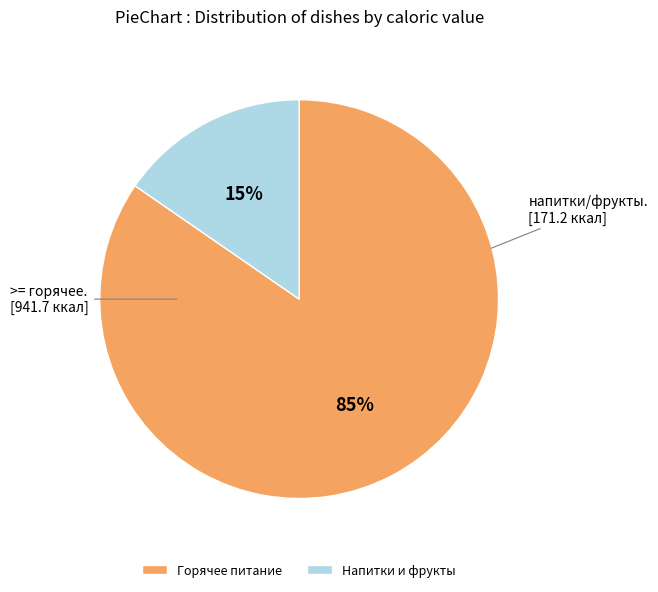

Between Напитки и фрукты and Горячее питание, which is larger?

Горячее питание